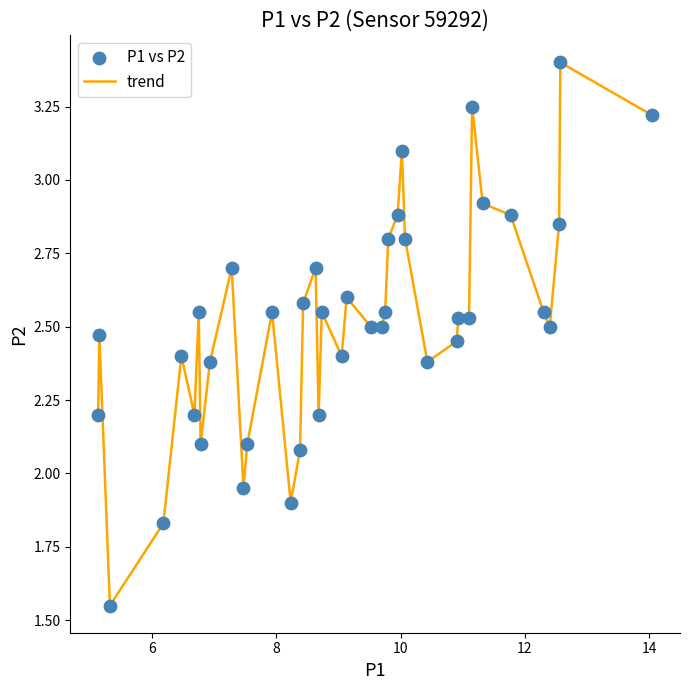

Is this an area chart (filled region under the line)?

No